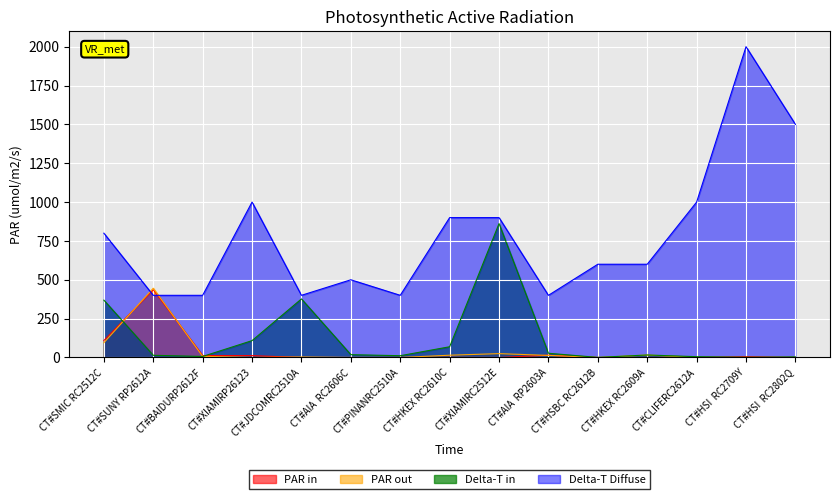

Reading right to left, transcribe all the data shown in this chart.

PAR in: 0.0	5.1	0.0	0.0	0.0	14.7	0.0	0.5	0.0	0.0	0.0	12.0	12.6	436.4	109.1
PAR out: 0.1	0.0	0.5	15.8	0.0	13.3	24.8	14.7	0.0	0.0	3.1	0.0	7.5	445.7	94.9
Delta-T in: 3.6	1.0	5.2	16.1	0.6	27.2	861.6	69.0	11.4	18.2	376.9	108.5	6.6	14.1	369.1
Delta-T Diffuse: 1500.0	2000.0	1000.0	600.0	600.0	400.0	900.0	900.0	400.0	500.0	400.0	1000.0	400.0	400.0	800.0